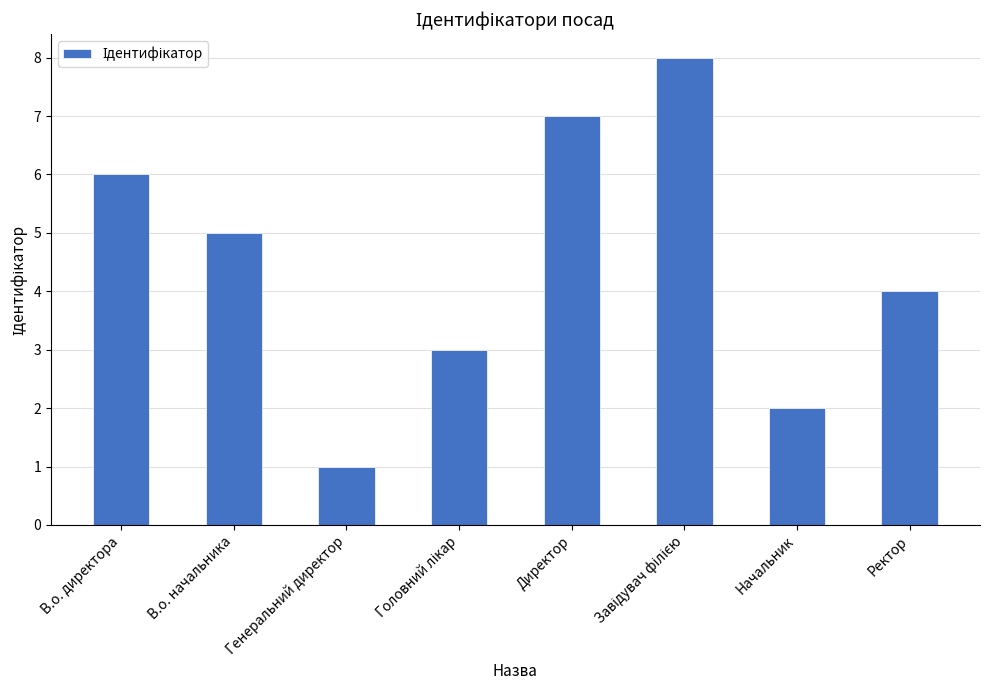

What is the difference between the maximum and second lowest values?

6